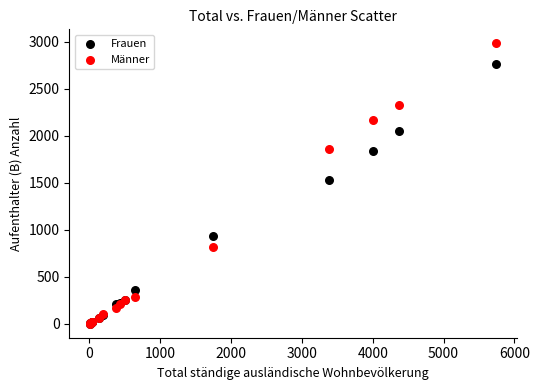

What are all the series names shown in the legend?

Frauen, Männer